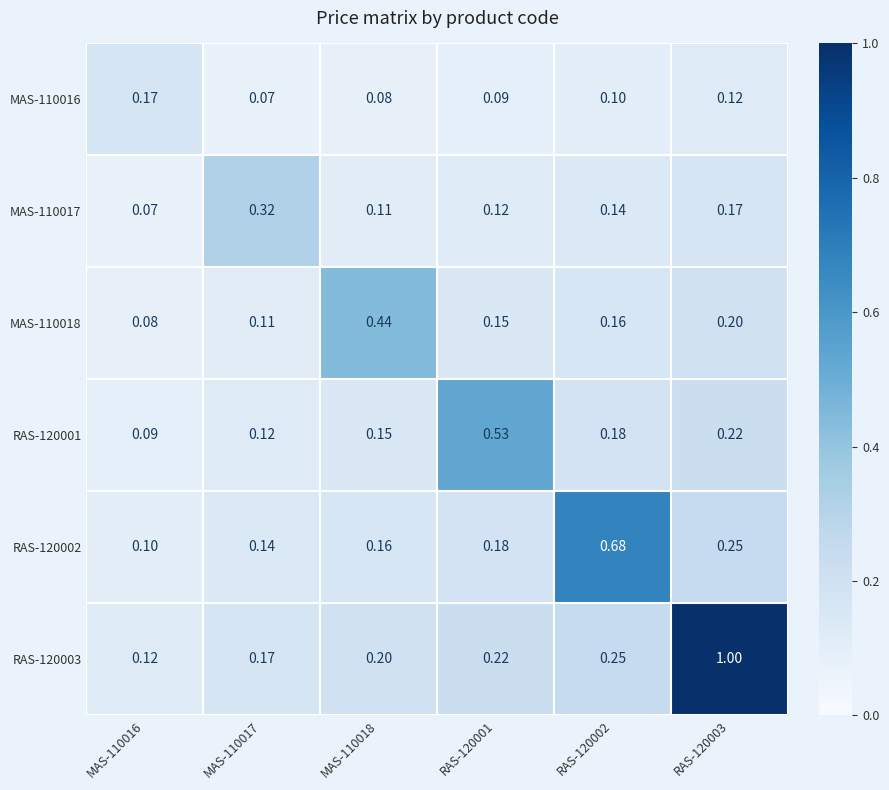

At which category is the sum across all series the highest?

RAS-120003